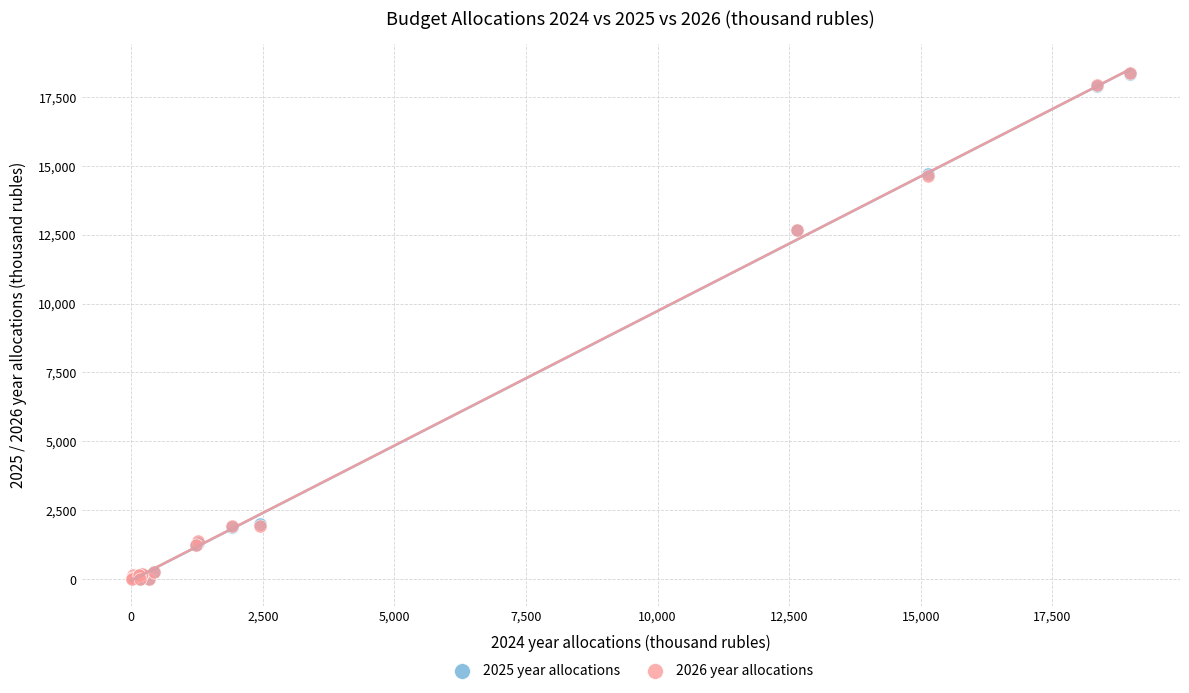

What are all the series names shown in the legend?

2025 year allocations, 2026 year allocations